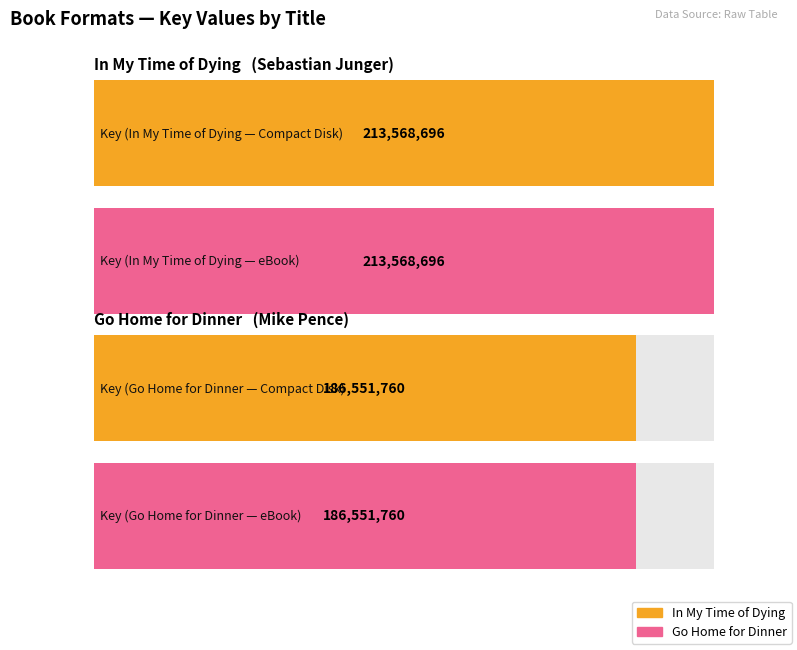

Which category has the lowest value in the In My Time of Dying series?

Compact Disk